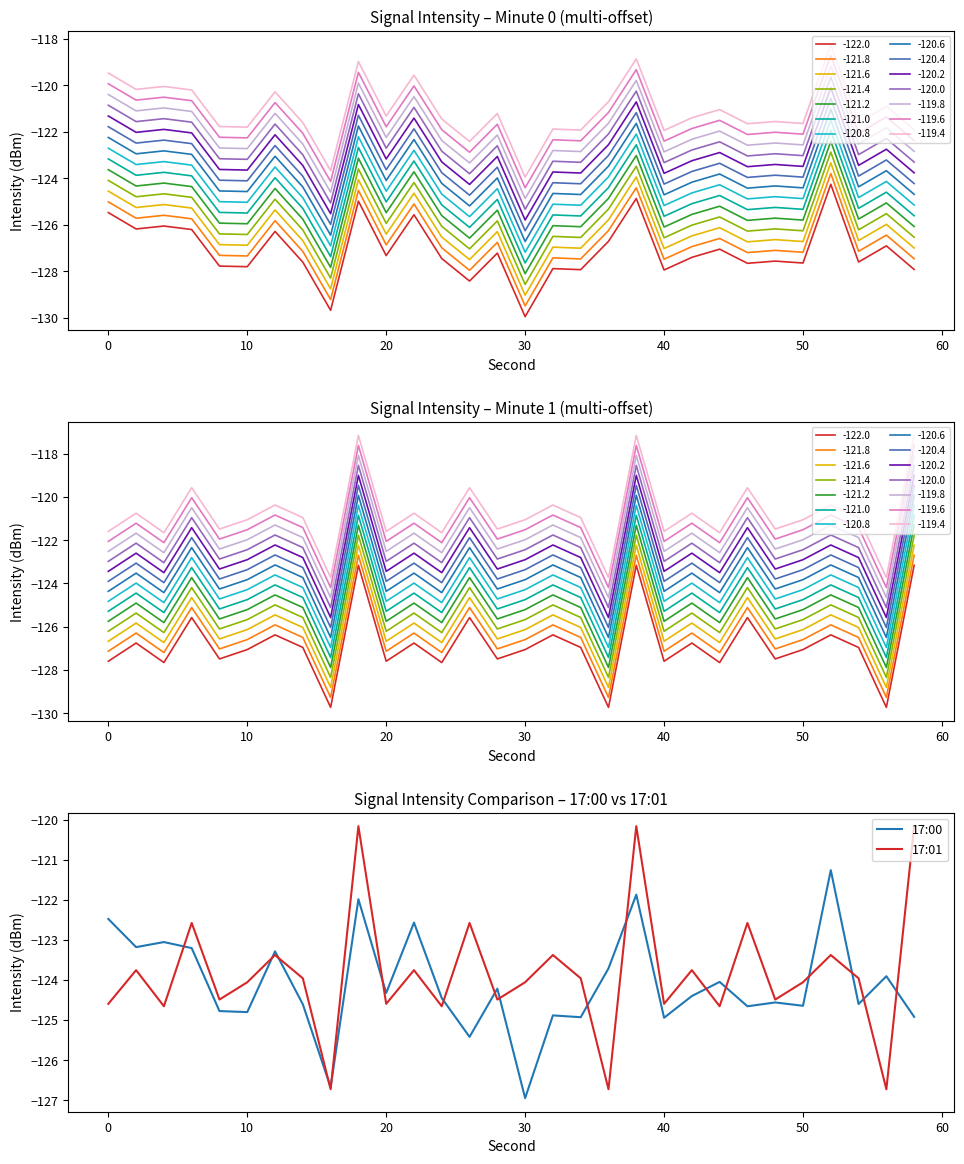

What is the highest value of the 17:01 series?

-120.2